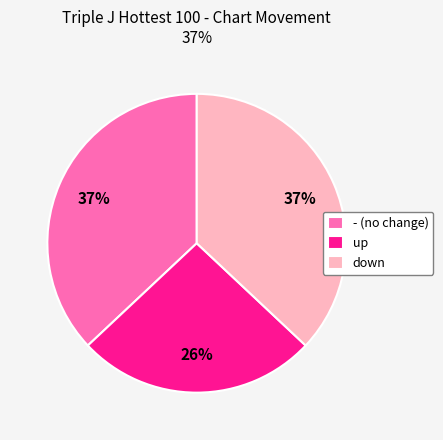

To the nearest percent, what is the combined percentage of up and -?

63%